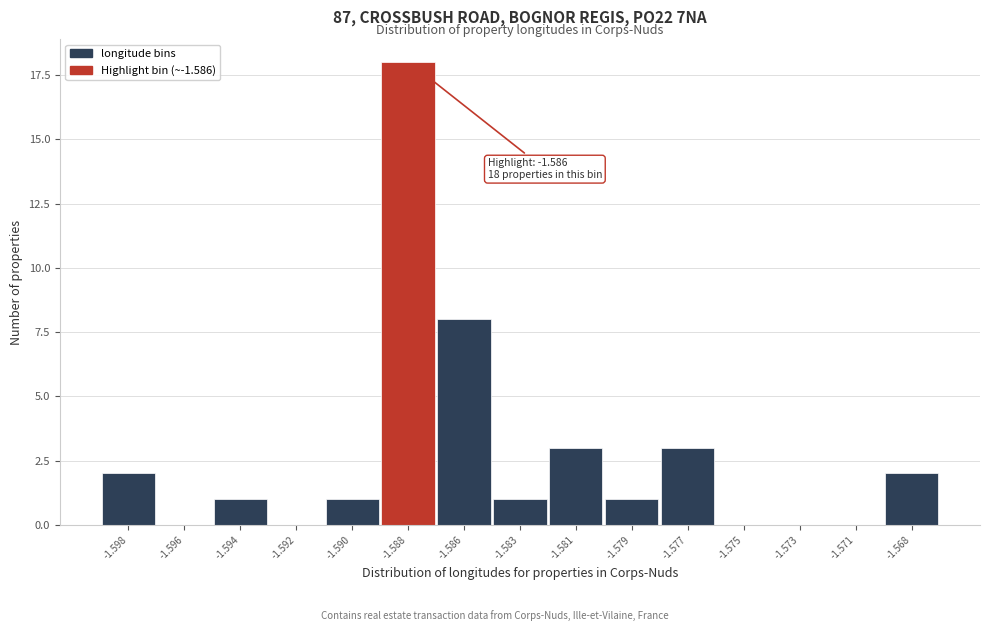

Reading left to right, extract all data points from this chart.

-1.598=2	-1.596=0	-1.594=1	-1.592=0	-1.590=1	-1.588=18	-1.586=8	-1.583=1	-1.581=3	-1.579=1	-1.577=3	-1.575=0	-1.573=0	-1.571=0	-1.568=2